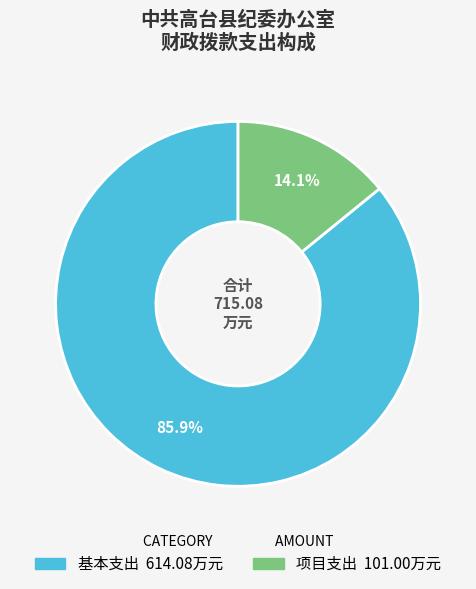

Combined, what portion of the pie is 基本支出 and 项目支出?

100.0%